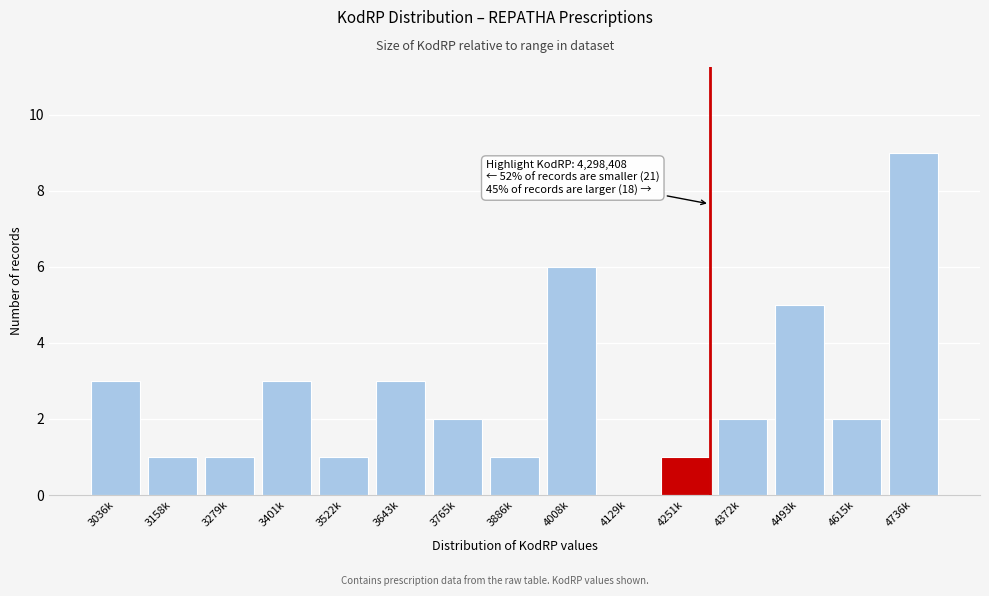

Reading right to left, what are all the values shown in this chart?

4736k=9	4615k=2	4493k=5	4372k=2	4251k=1	4129k=0	4008k=6	3886k=1	3765k=2	3643k=3	3522k=1	3401k=3	3279k=1	3158k=1	3036k=3